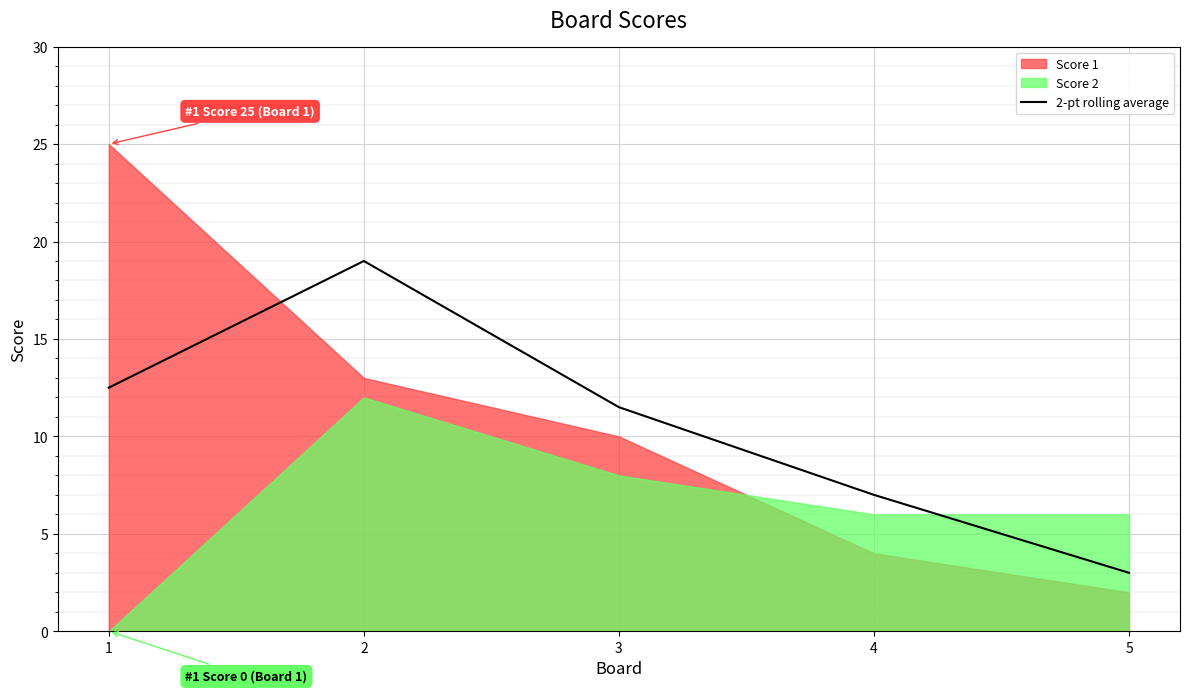

What is the value of the 2nd point from the left?

19.0